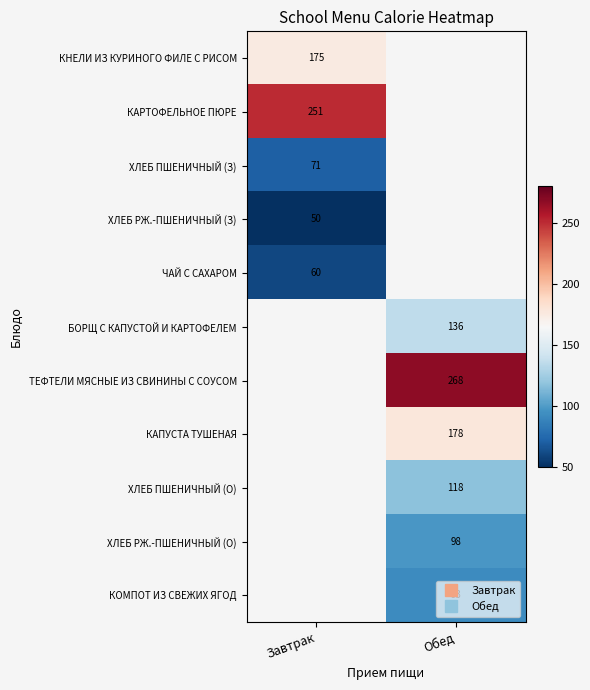

Is the value of ТЕФТЕЛИ МЯСНЫЕ ИЗ СВИНИНЫ С СОУСОМ at Завтрак greater than the value of КАРТОФЕЛЬНОЕ ПЮРЕ at Завтрак?

No